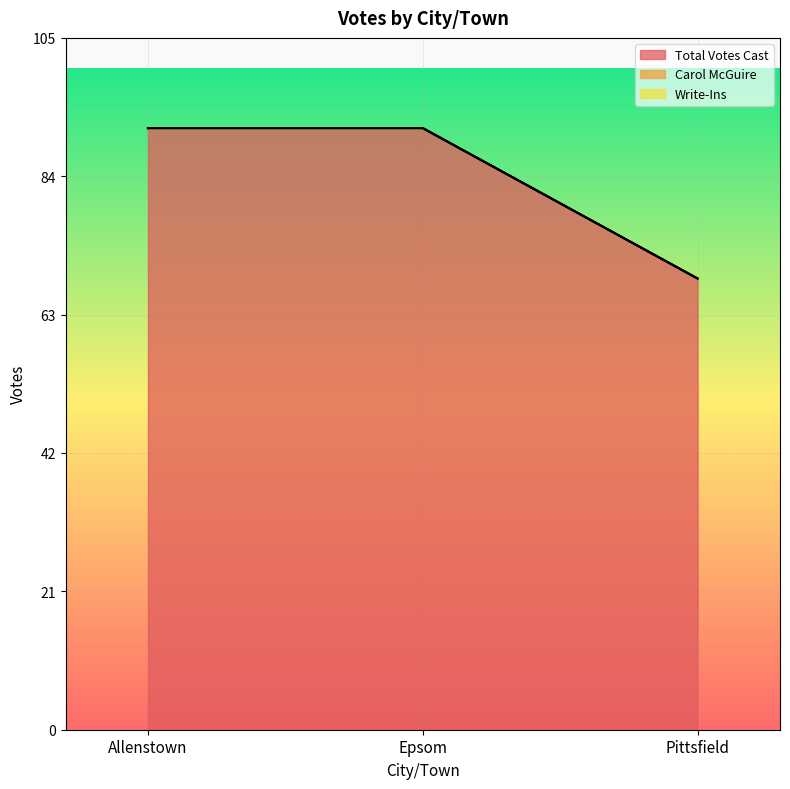

What is the label of the 2nd point from the left?

Epsom